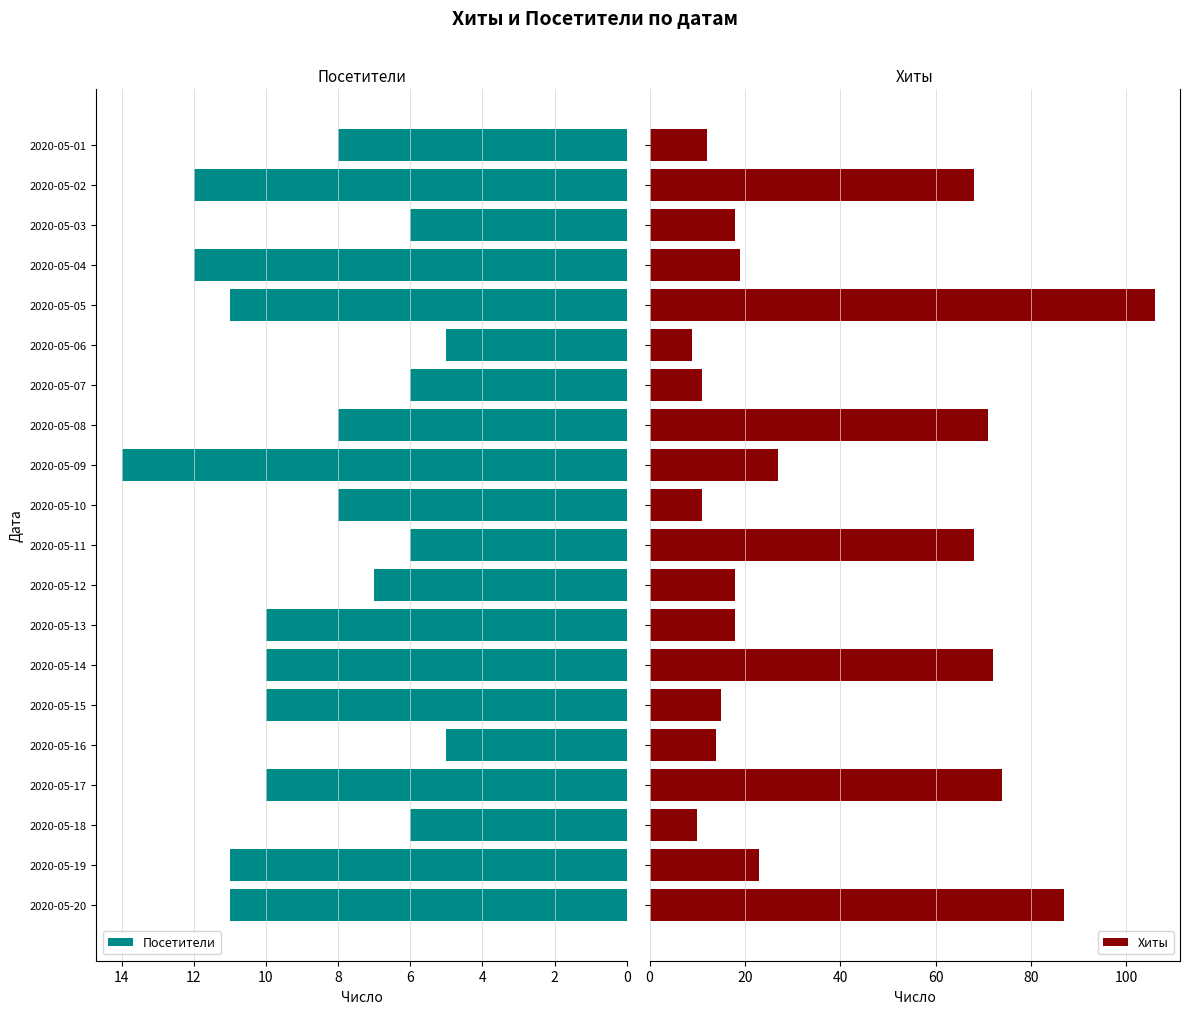

Reading left to right, list all the values displayed in this chart.

Посетители: 11	11	6	10	5	10	10	10	7	6	8	14	8	6	5	11	12	6	12	8
Хиты: 87	23	10	74	14	15	72	18	18	68	11	27	71	11	9	106	19	18	68	12